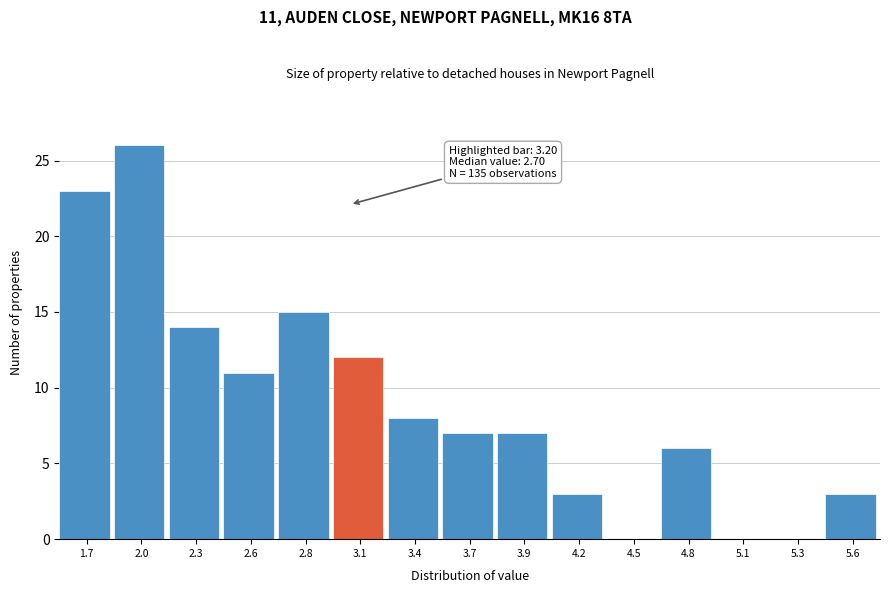

Reading left to right, extract all data points from this chart.

1.7=23	2.0=26	2.3=14	2.6=11	2.8=15	3.1=12	3.4=8	3.7=7	3.9=7	4.2=3	4.5=0	4.8=6	5.1=0	5.3=0	5.6=3